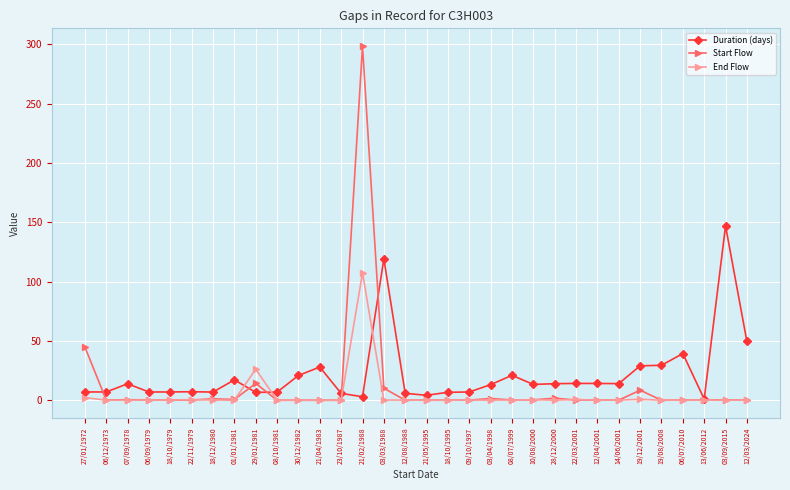

List the series in order of their peak value, highest first.

Start Flow, Duration (days), End Flow